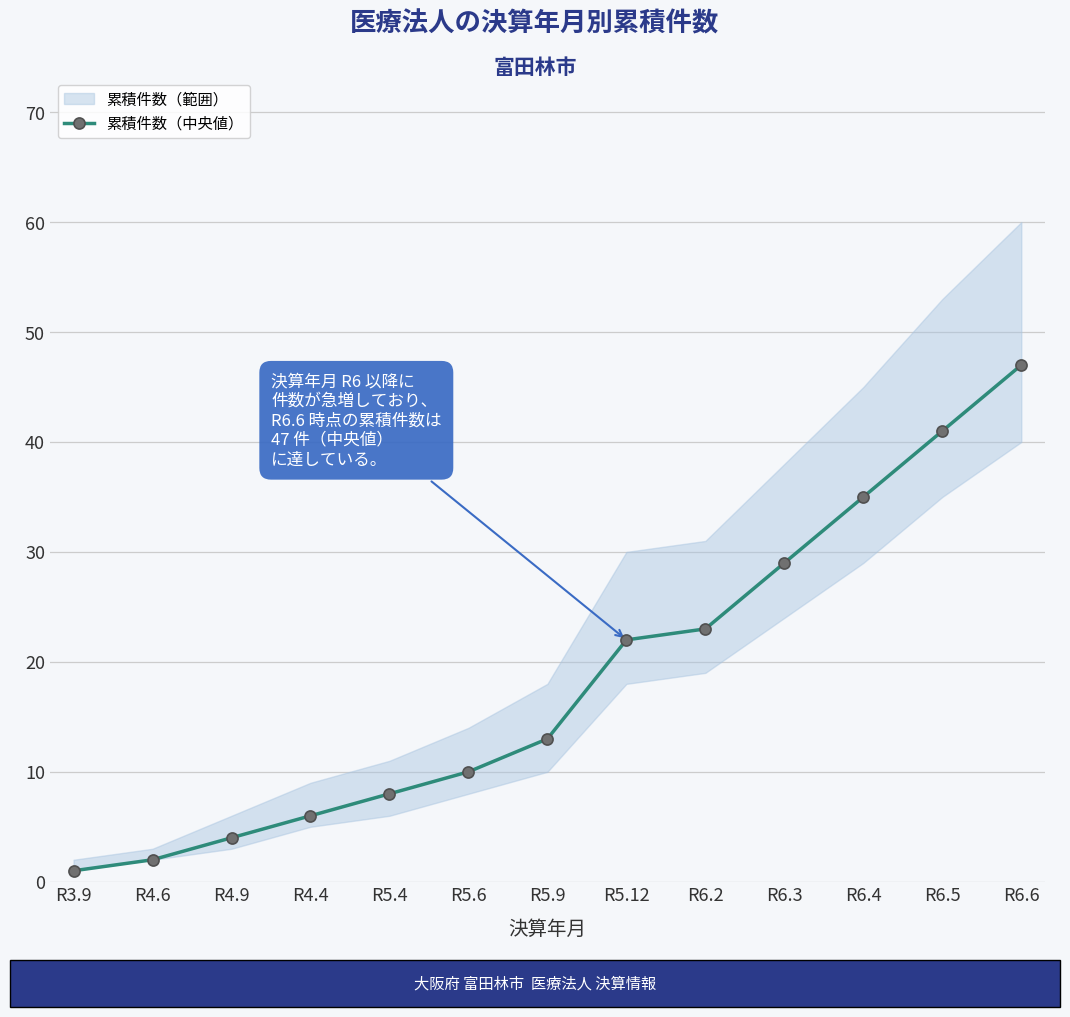

True or false: the data shows 8 at R5.4.

True